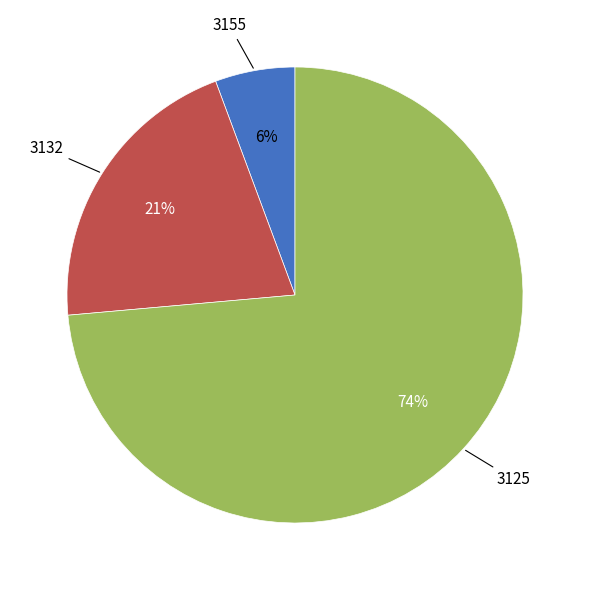

Is there any slice that represents more than half of the pie?

Yes